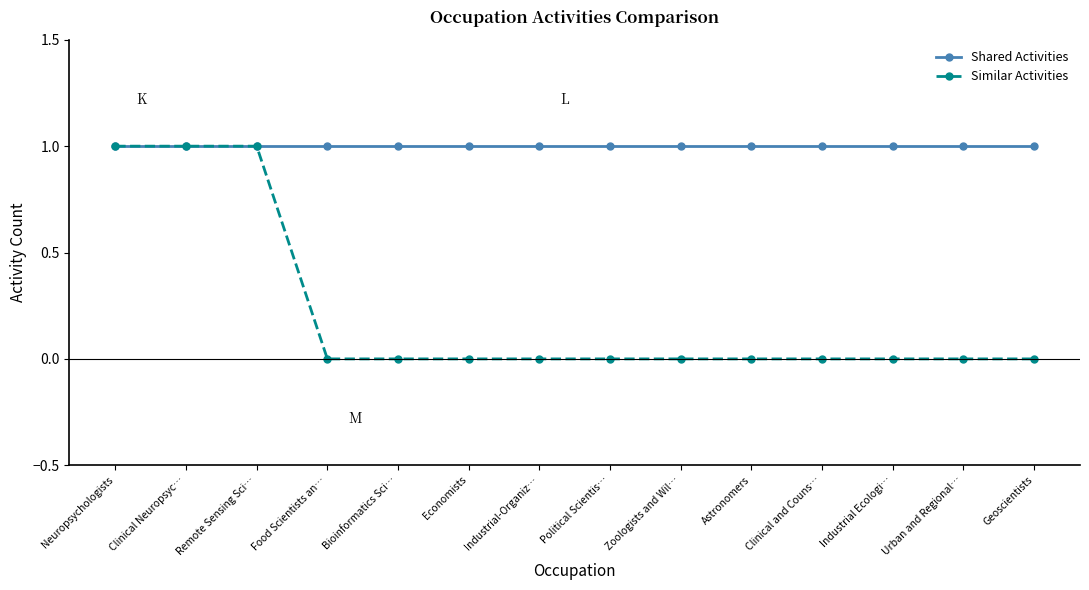

Which series has the largest range (max minus min)?

Similar Activities